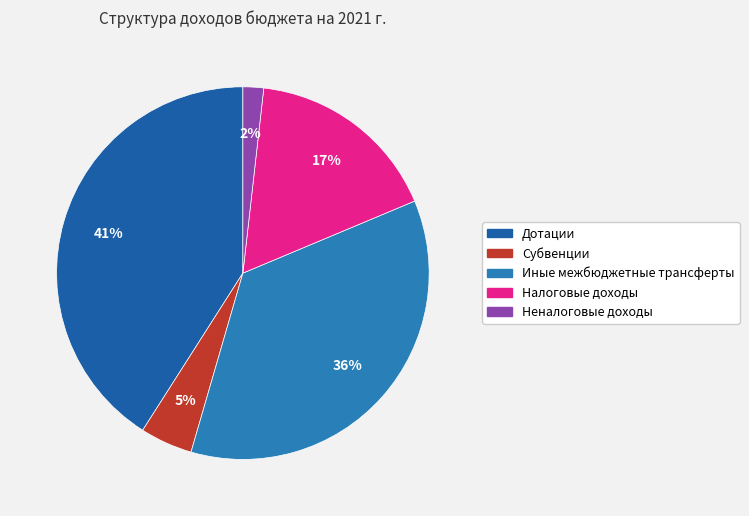

To the nearest percent, what is the average slice percentage?

20%